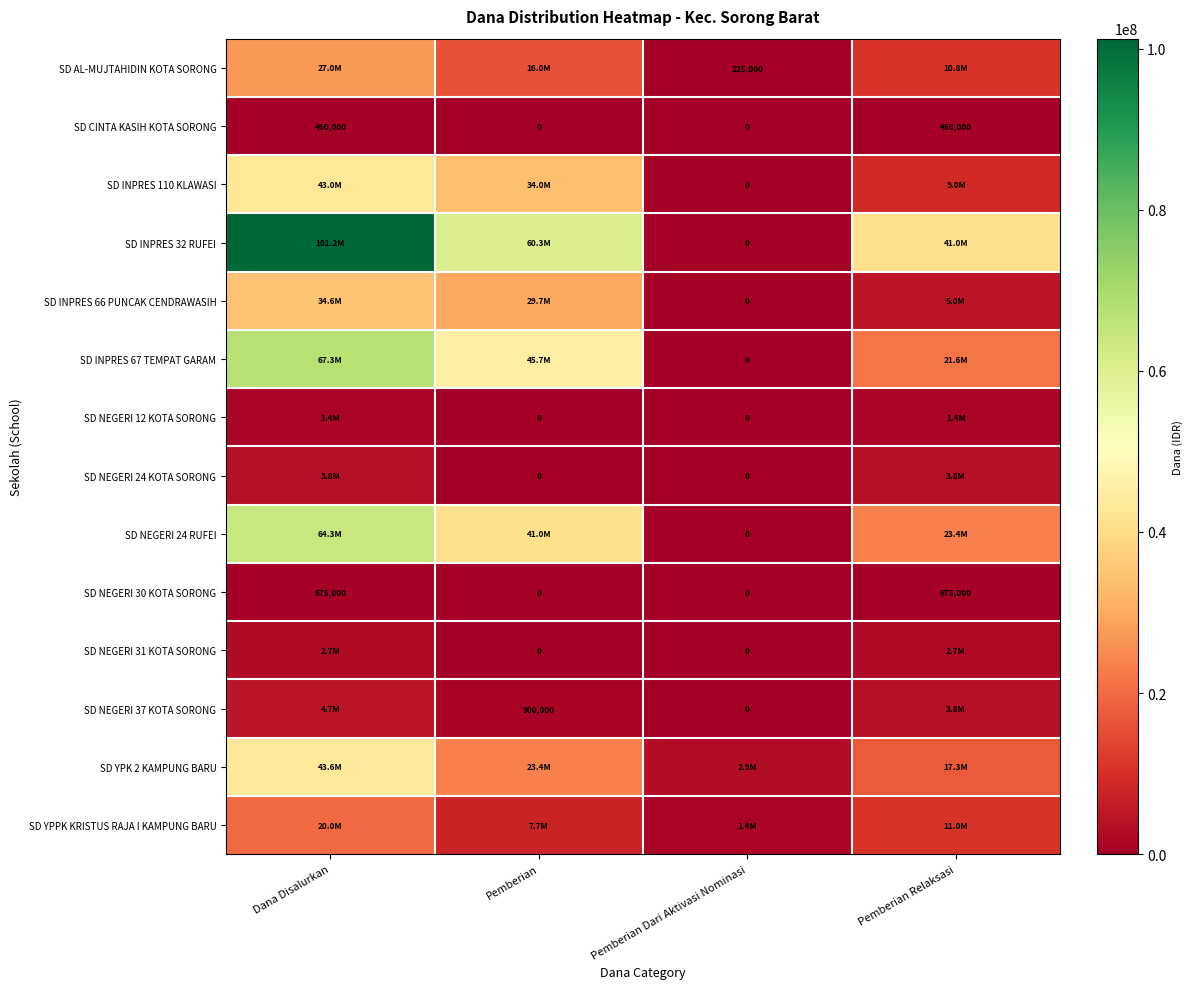

Is it true that SD CINTA KASIH KOTA SORONG equals 0 at Pemberian?

True